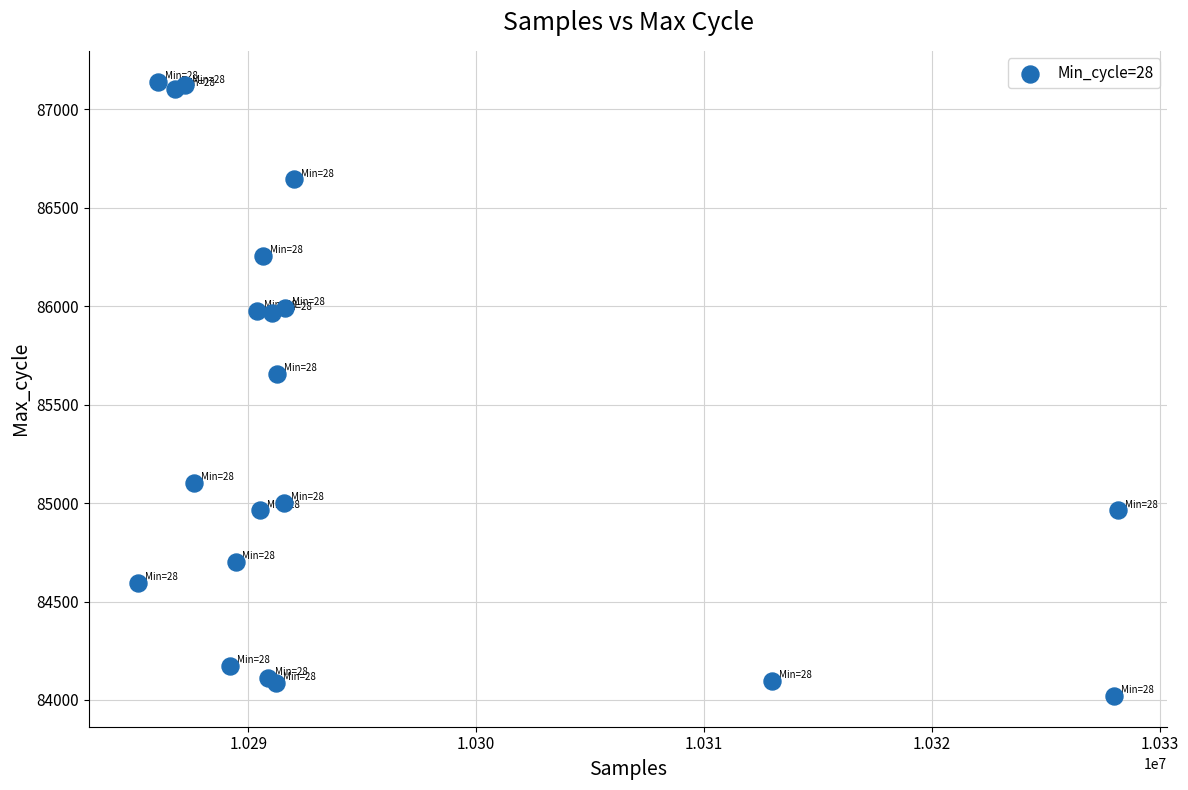

What Y value in the scatter plot is closest to 85580?

85657